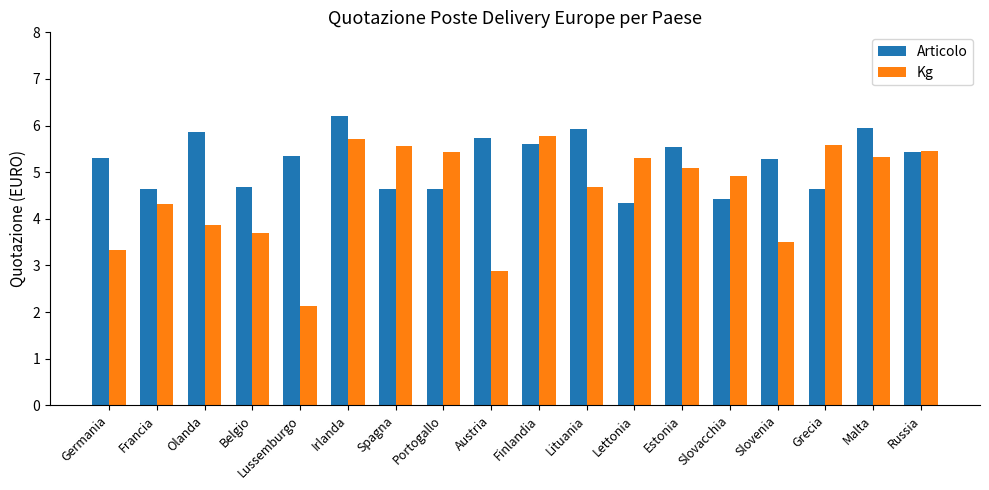

The Kg series shows 3.7 at Belgio. True or false?

True